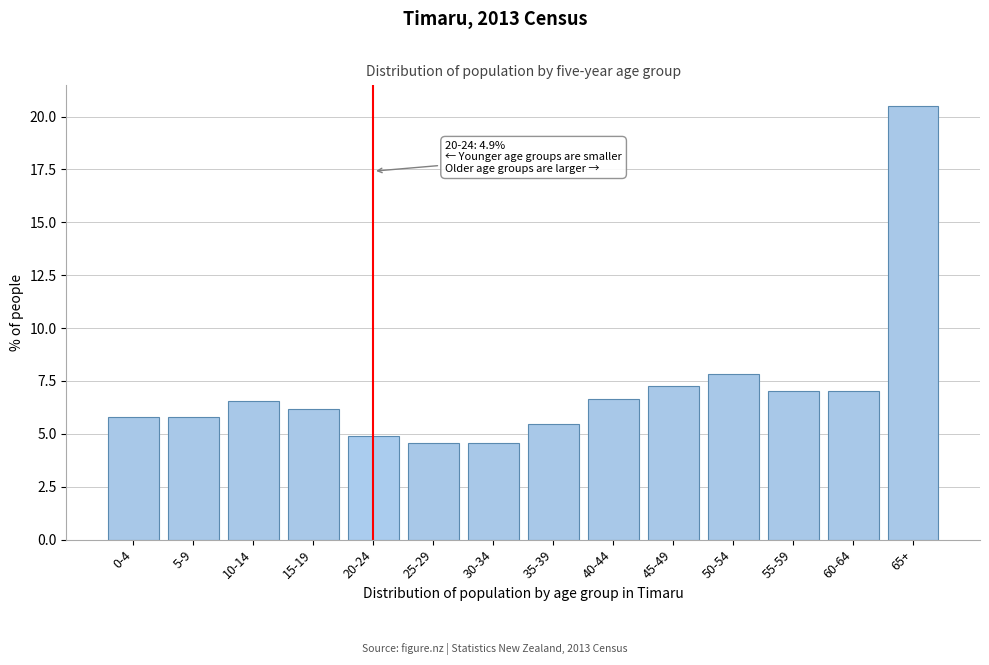

What is the difference between the maximum and minimum values?

15.9